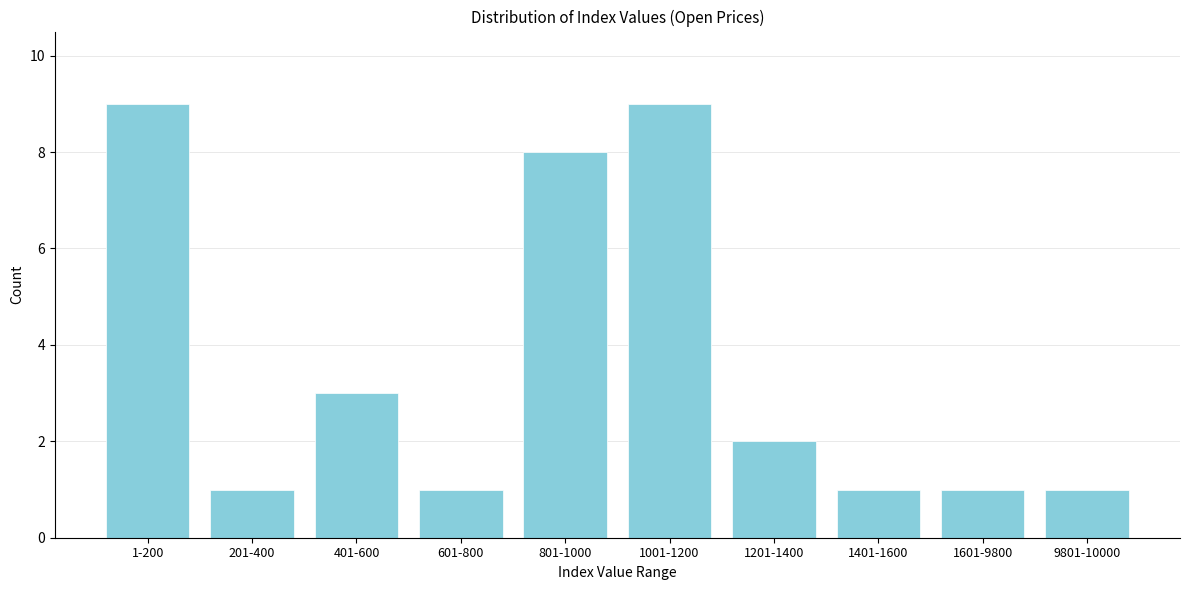

Reading left to right, extract all data points from this chart.

9	1	3	1	8	9	2	1	1	1